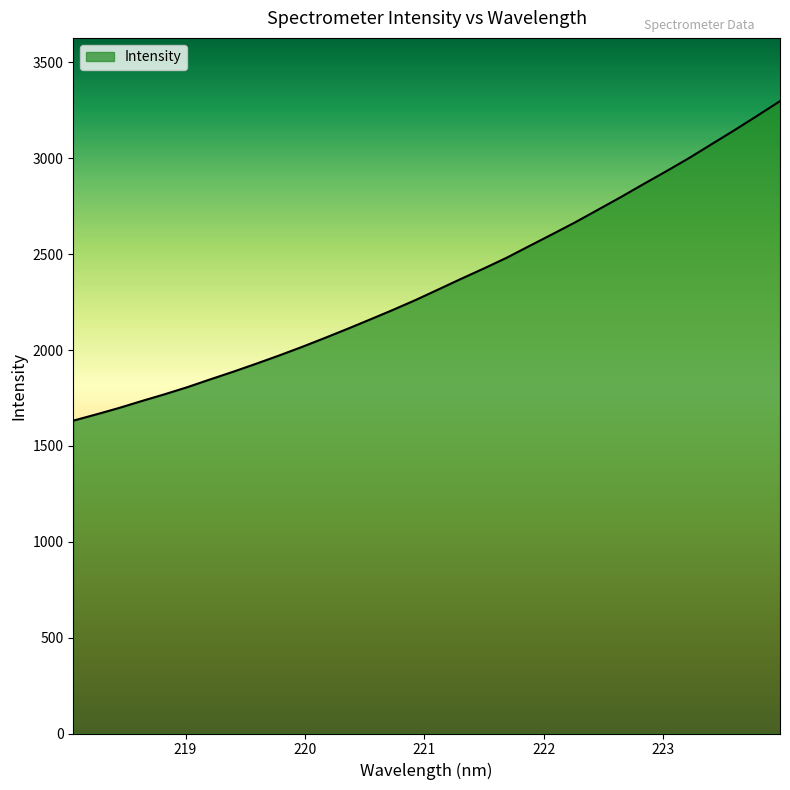

What is the greatest value displayed?

3298.0